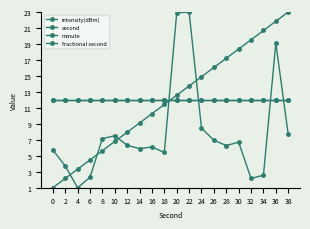

What is the greatest value displayed?

23.0